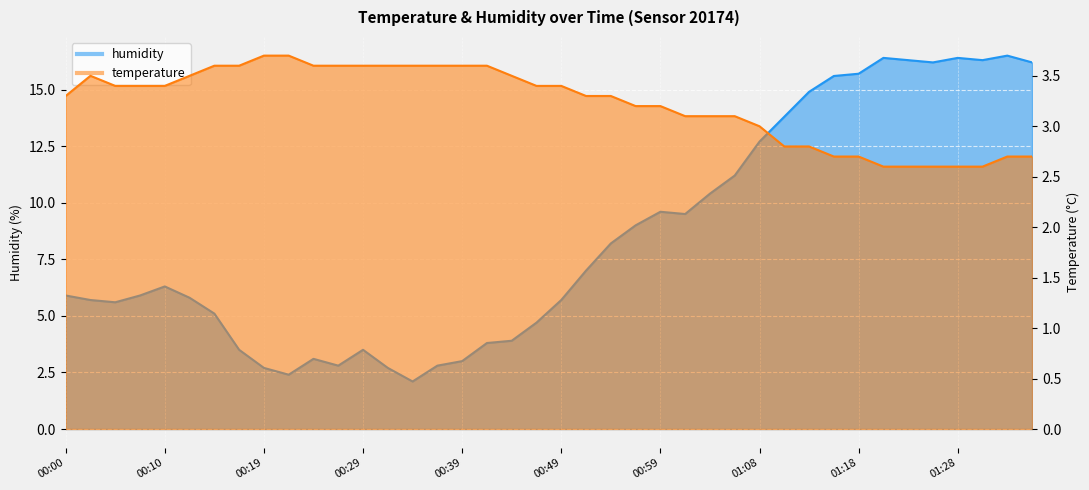

What position from the left is 00:22?

10